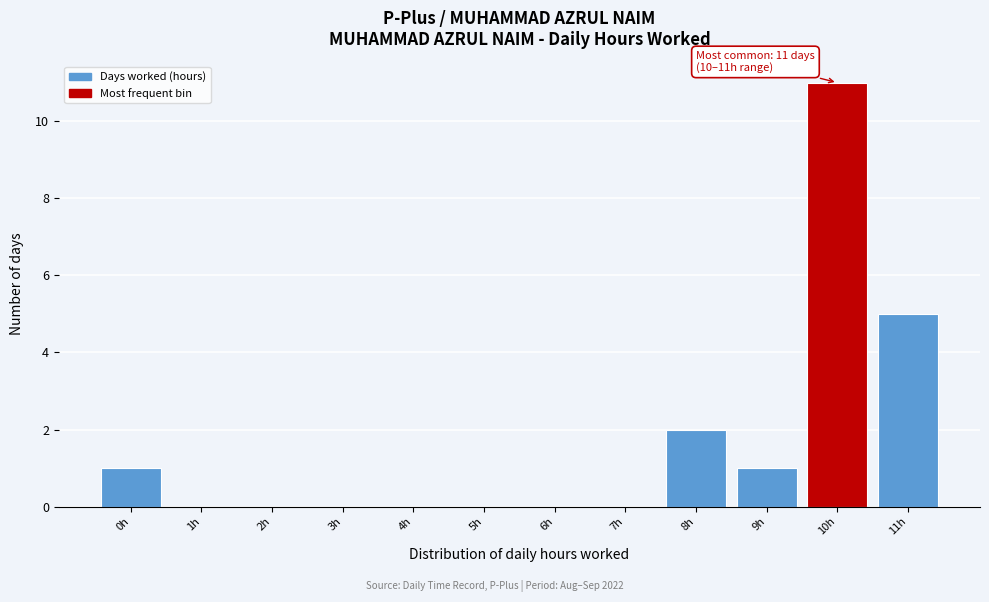

Reading right to left, what are all the values shown in this chart?

11h=5	10h=11	9h=1	8h=2	7h=0	6h=0	5h=0	4h=0	3h=0	2h=0	1h=0	0h=1